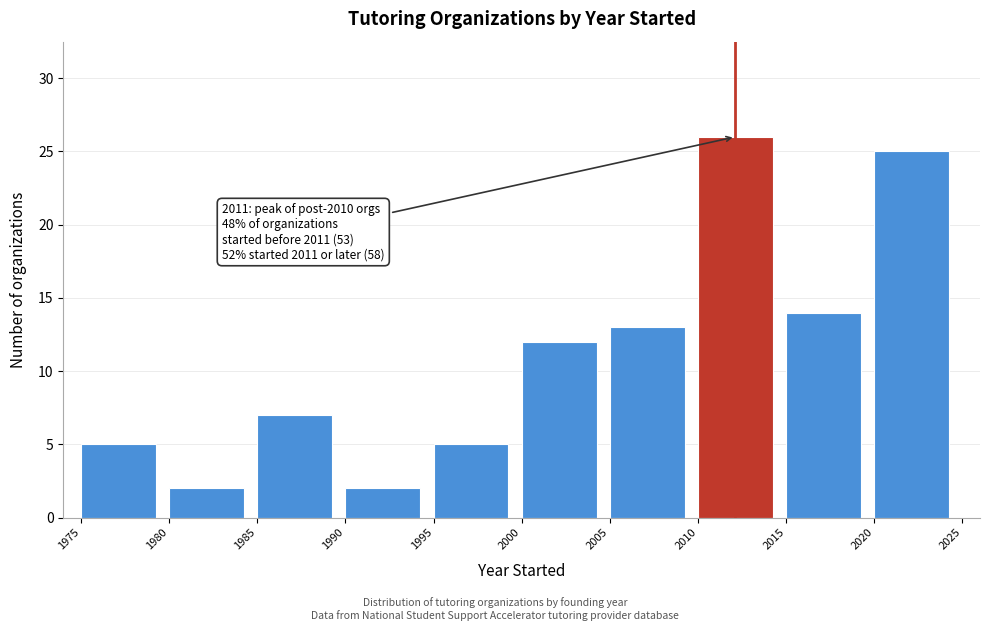

Which range on the x-axis has the tallest bar?

2010 to 2015